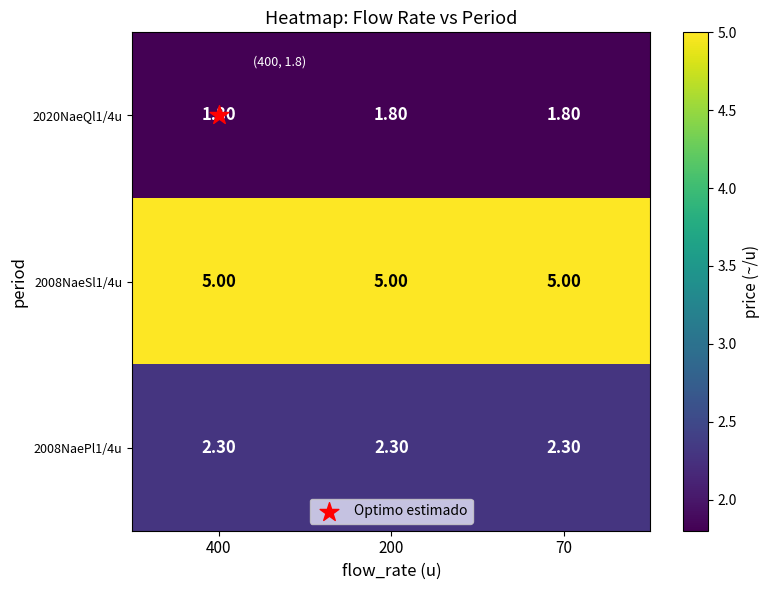

What is the total value across all series at 70?

9.1